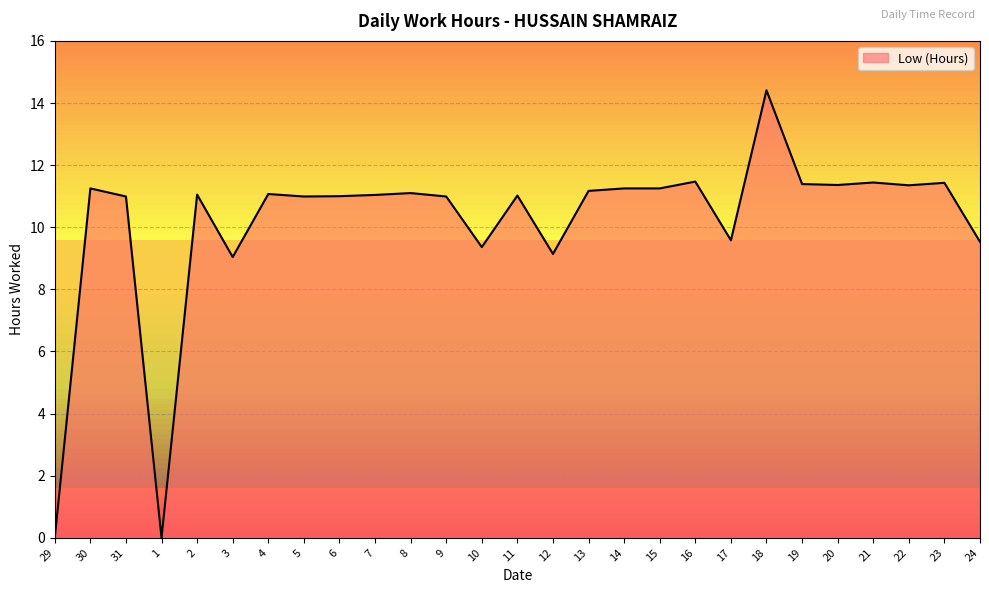

What position from the right is 24?

1